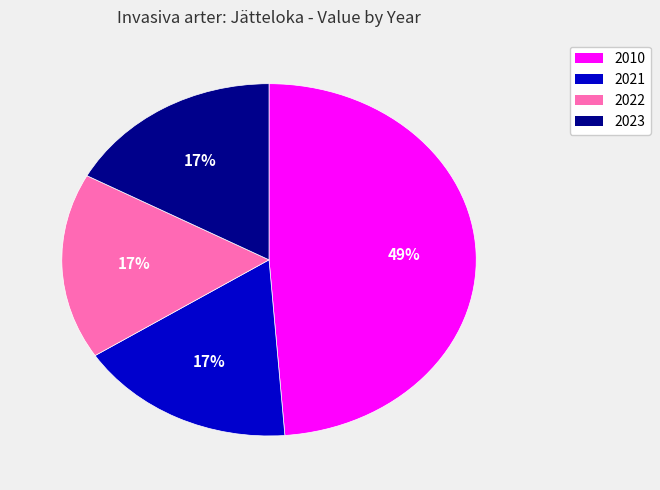

What percentage is the 2022 slice, to the nearest percent?

17%